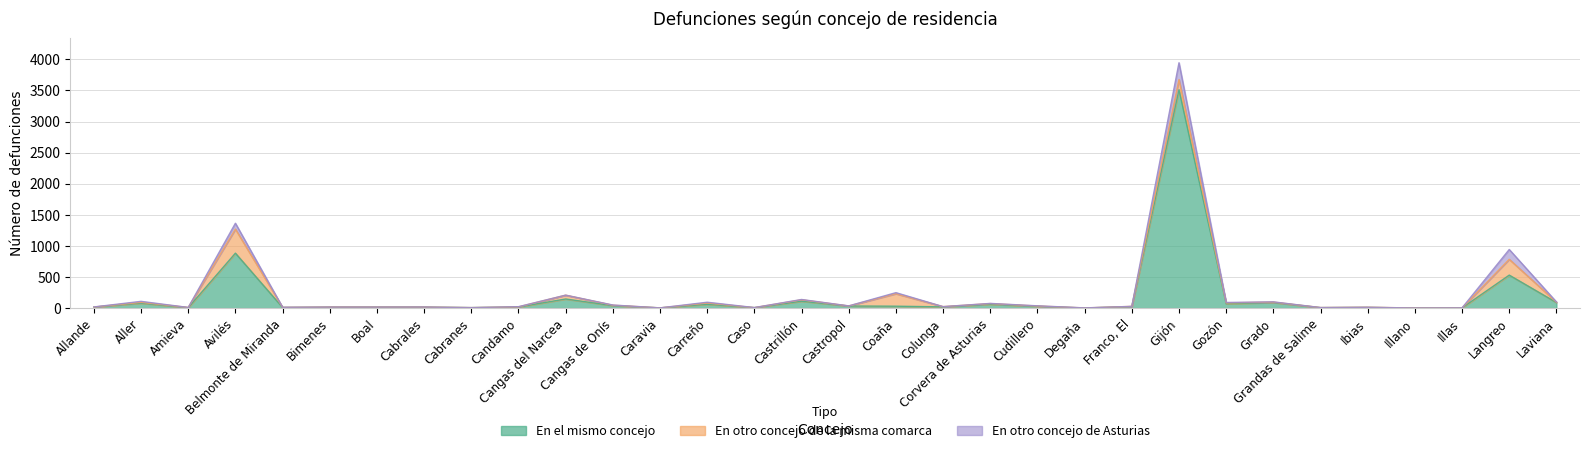

What is the average value of the En el mismo concejo series?

186